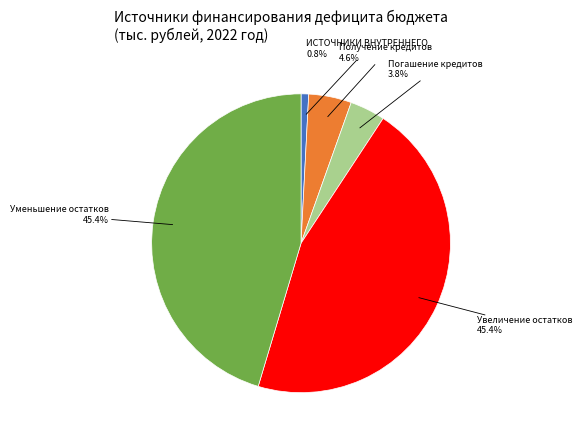

To the nearest percent, what is the average slice percentage?

20%